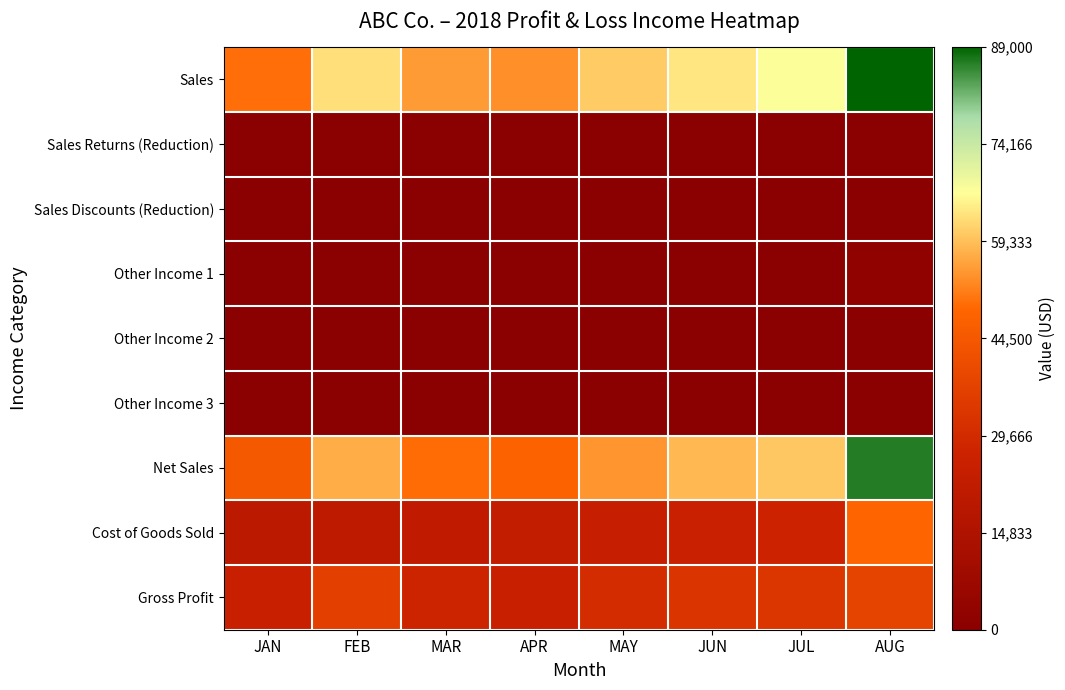

Rank the series by their maximum value, from lowest to highest.

Sales Returns (Reduction), Sales Discounts (Reduction), Other Income 2, Other Income 3, Other Income 1, Gross Profit, Cost of Goods Sold, Net Sales, Sales